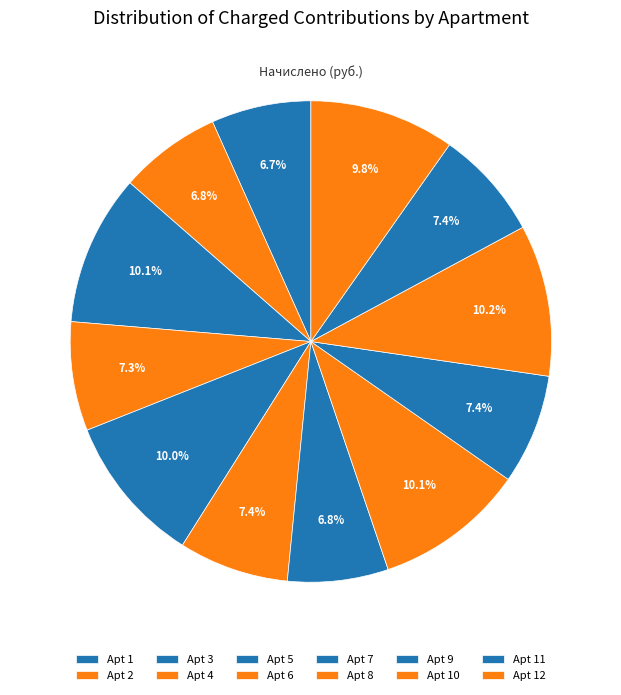

To the nearest percent, what is the difference between the largest and smallest slice percentages?

3%